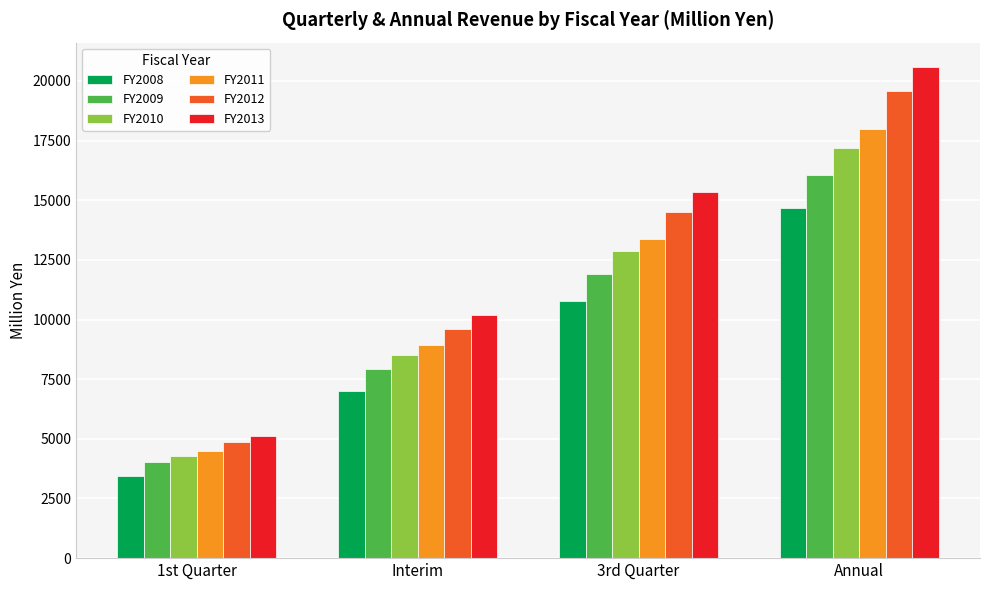

What is the difference between the second highest and second lowest values in the FY2009 series?

3990